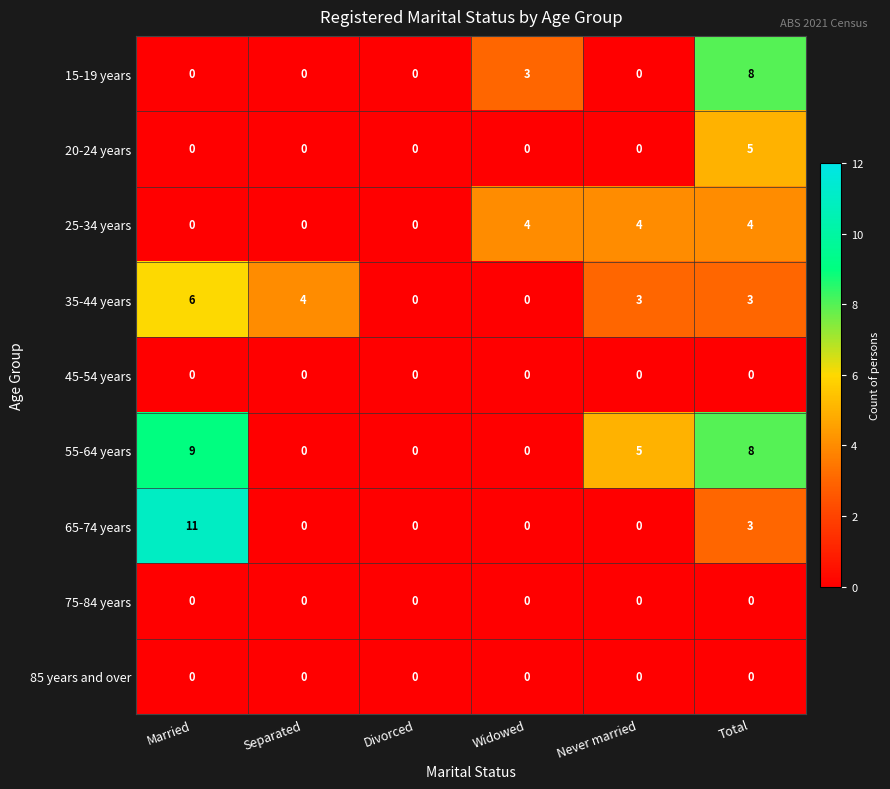

Which series has the largest total across all categories?

55-64 years